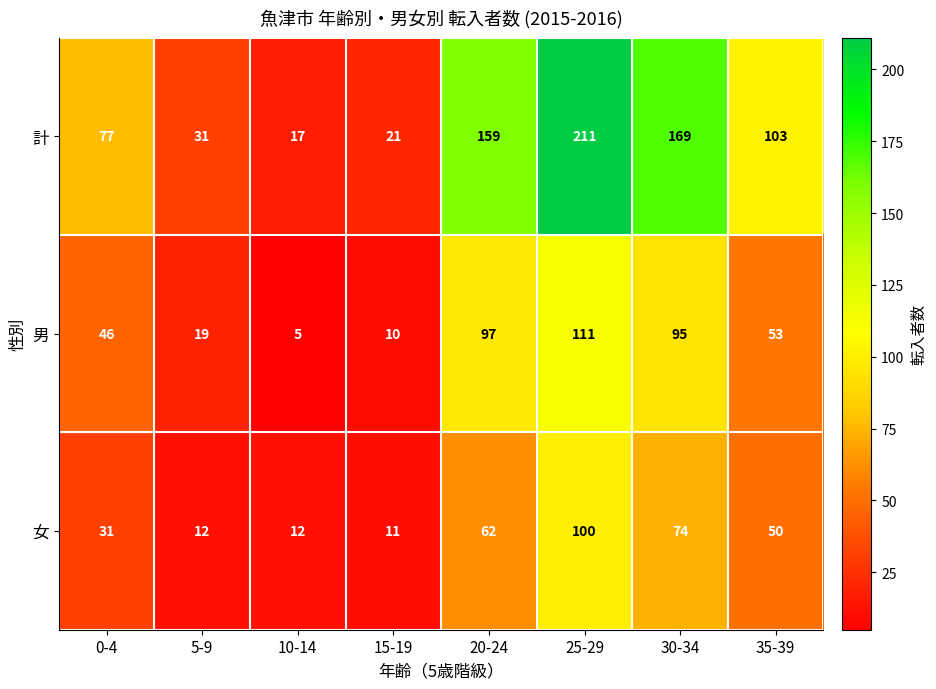

At how many categories does at least one series exceed 9?

8